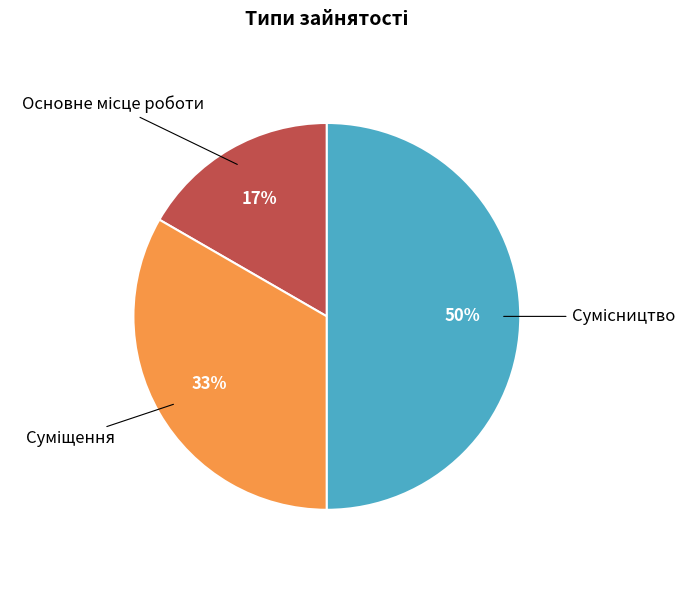

To the nearest percent, what is the average slice percentage?

33%